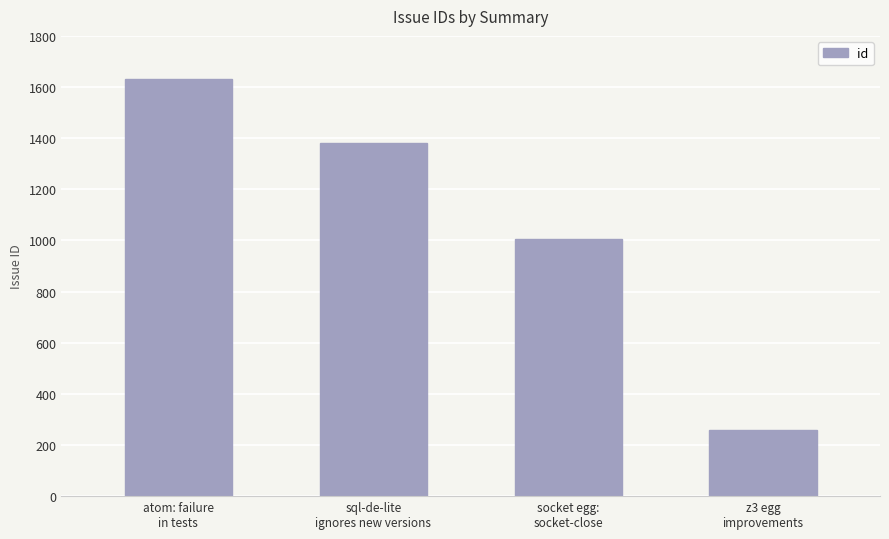

How many values are below 1382?

2